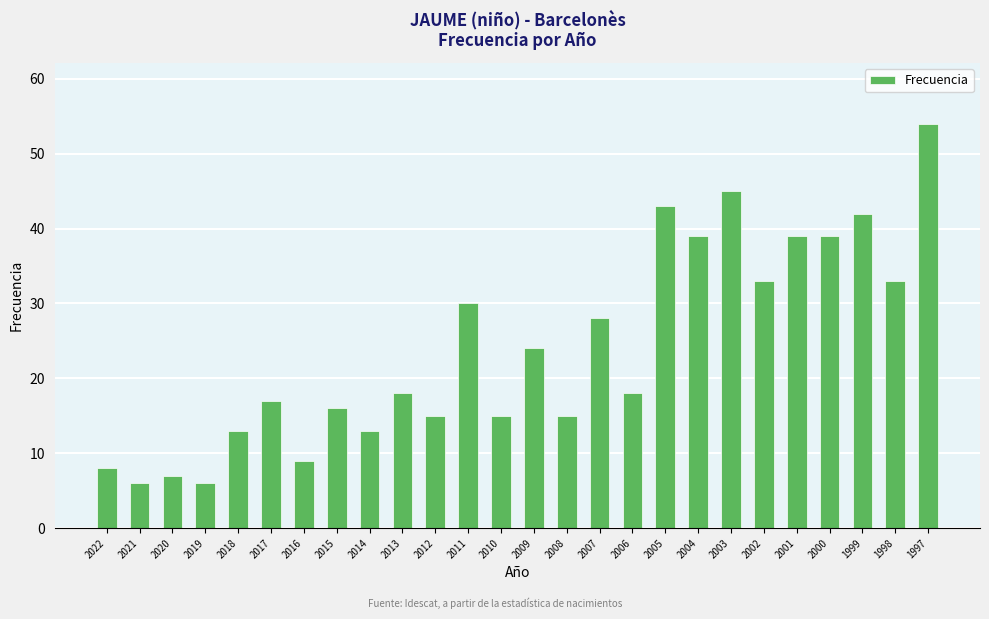

At which category does the chart reach its peak across all series?

1997